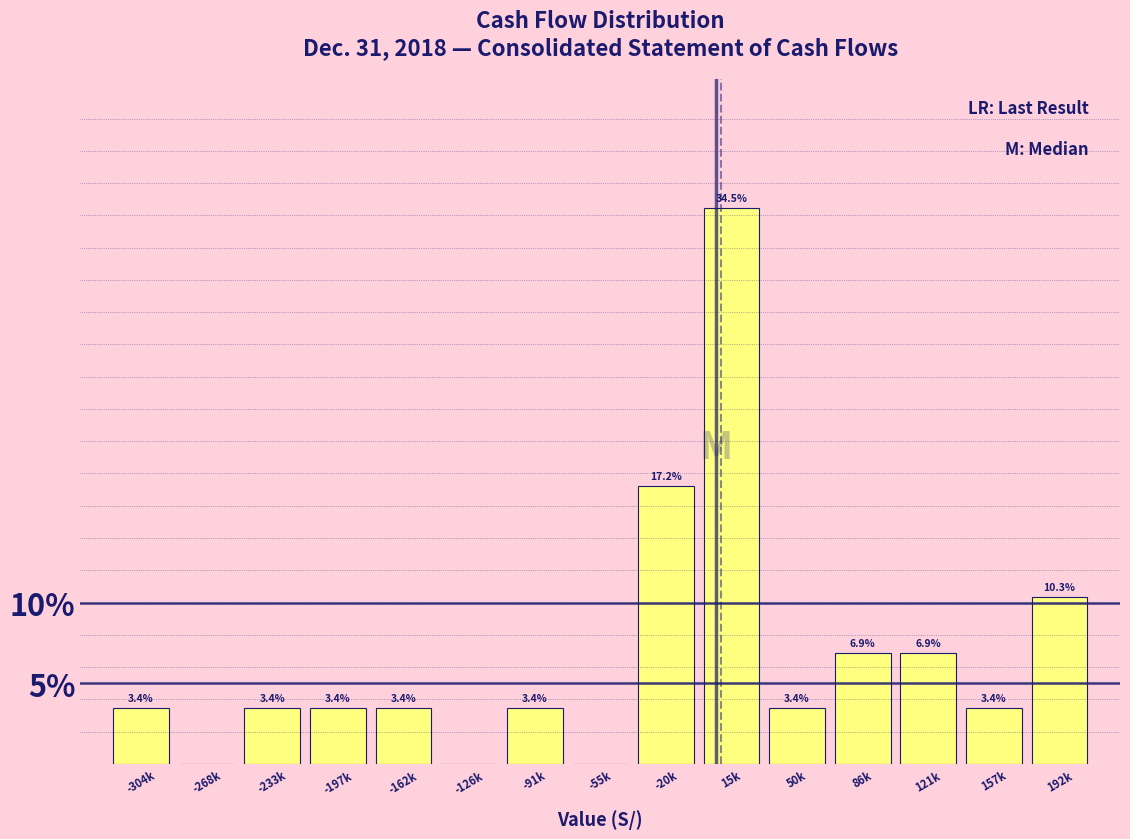

Reading right to left, list all the values displayed in this chart.

192k=10.3	157k=3.4	121k=6.9	86k=6.9	50k=3.4	15k=34.5	-20k=17.2	-55k=0.0	-91k=3.4	-126k=0.0	-162k=3.4	-197k=3.4	-233k=3.4	-268k=0.0	-304k=3.4